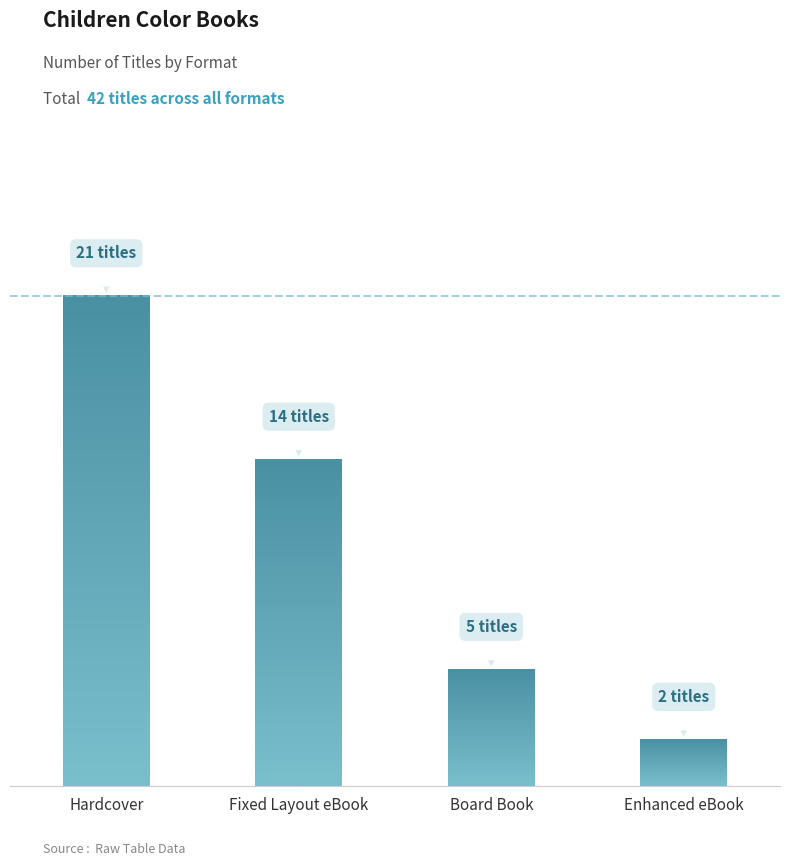

How many categories are shown in the chart?

4